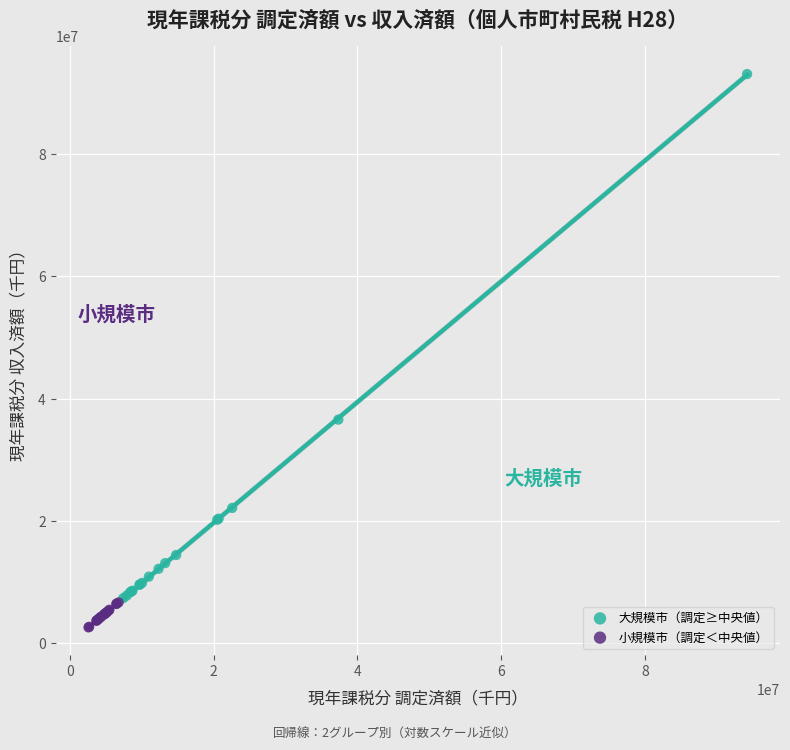

Which series has the largest Y range (max minus min)?

大規模市（調定≥中央値）